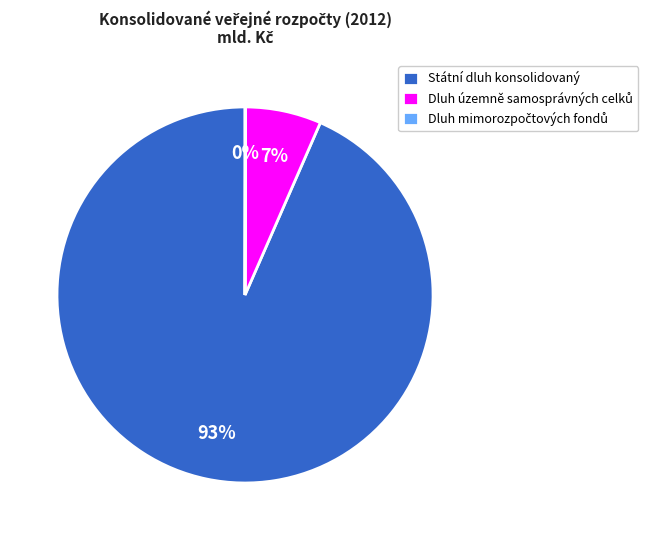

To the nearest percent, what is the average slice percentage?

33%